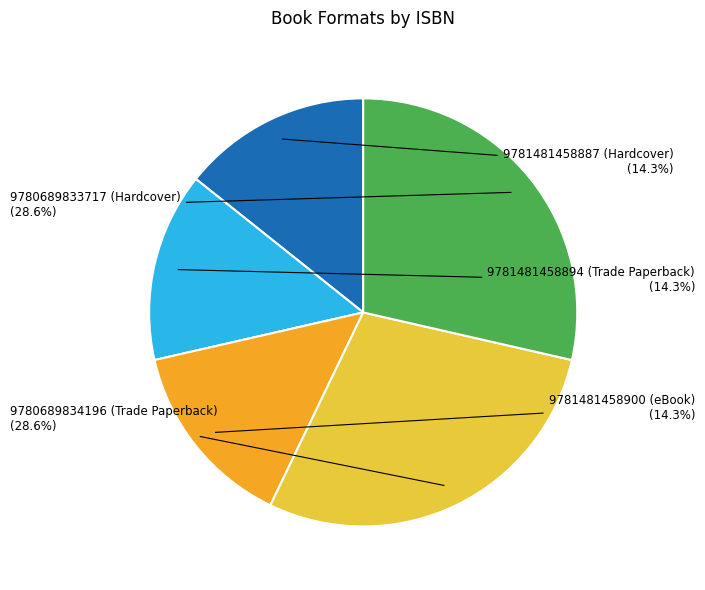

Does any single category account for the majority?

No